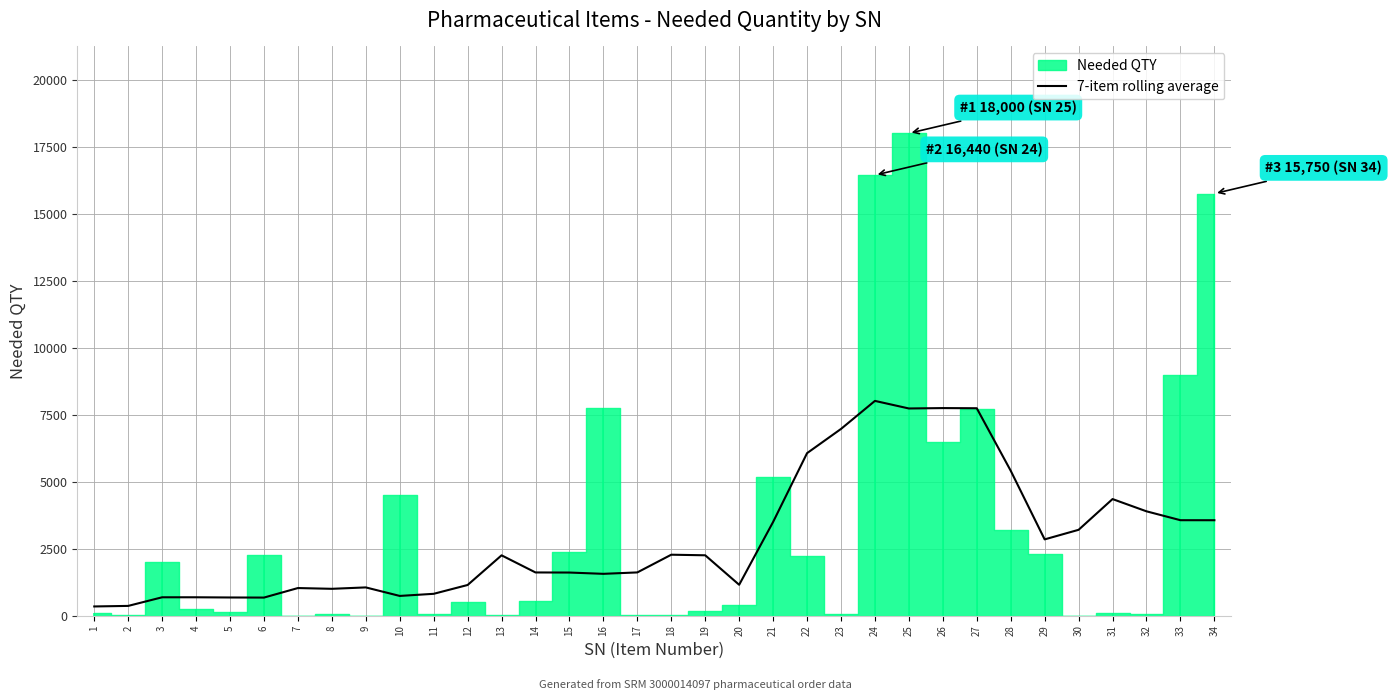

What is the change in value from 15 to 27?

+6130.1